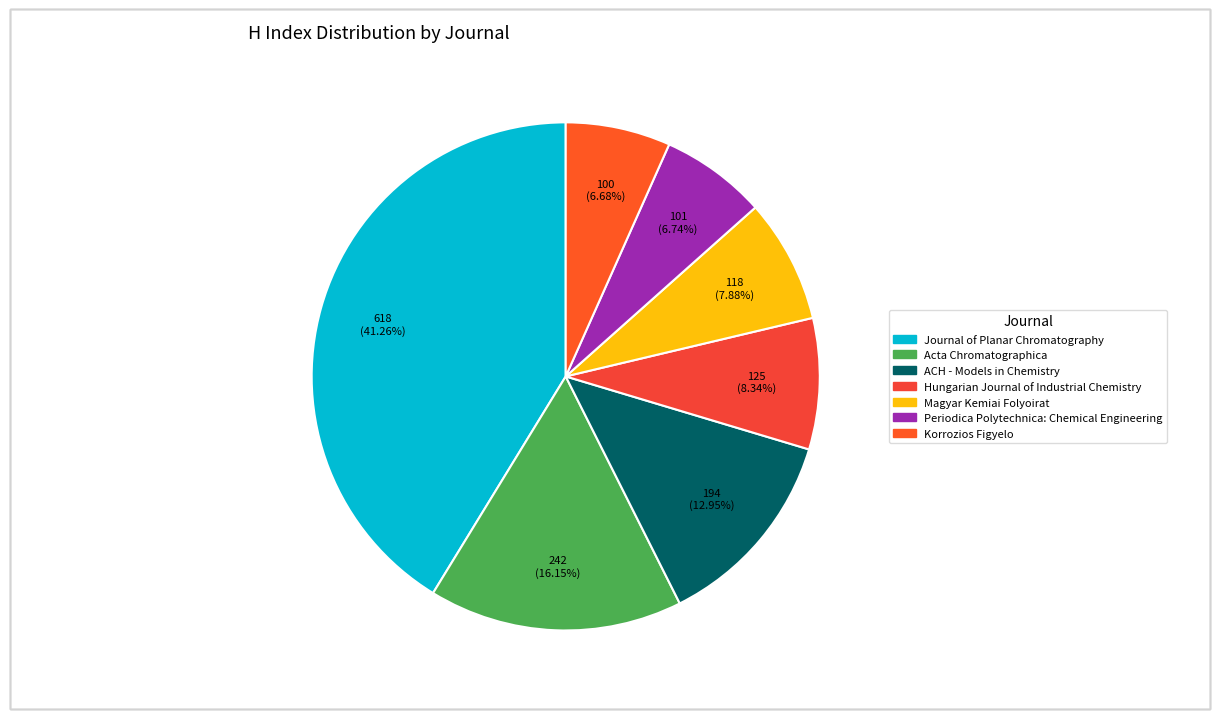

Combined, what portion of the pie is Korrozios Figyelo and Magyar Kemiai Folyoirat?

14.6%